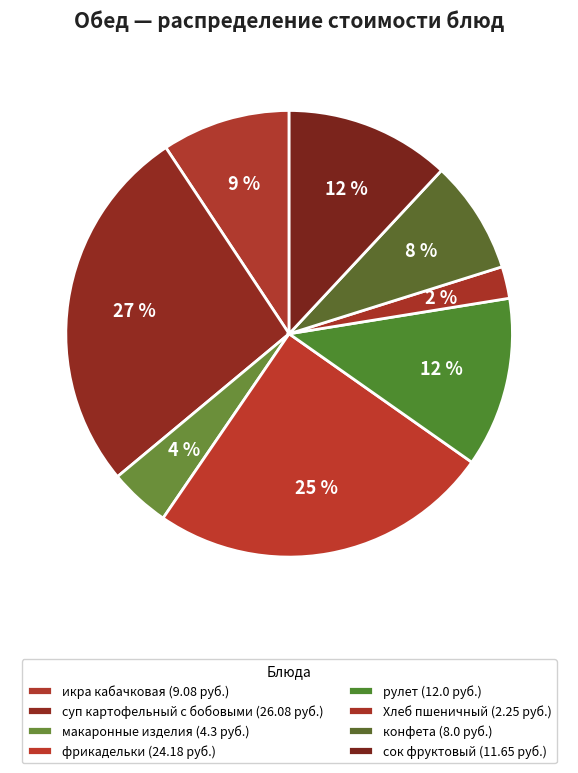

Between Хлеб пшеничный and икра кабачковая, which is larger?

икра кабачковая